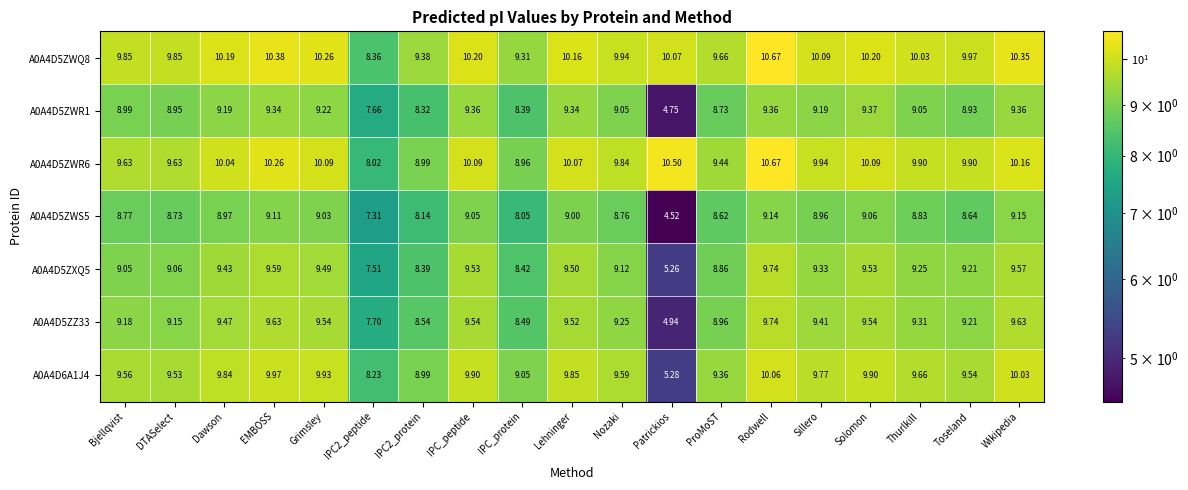

Which category has the highest value across all series?

Rodwell